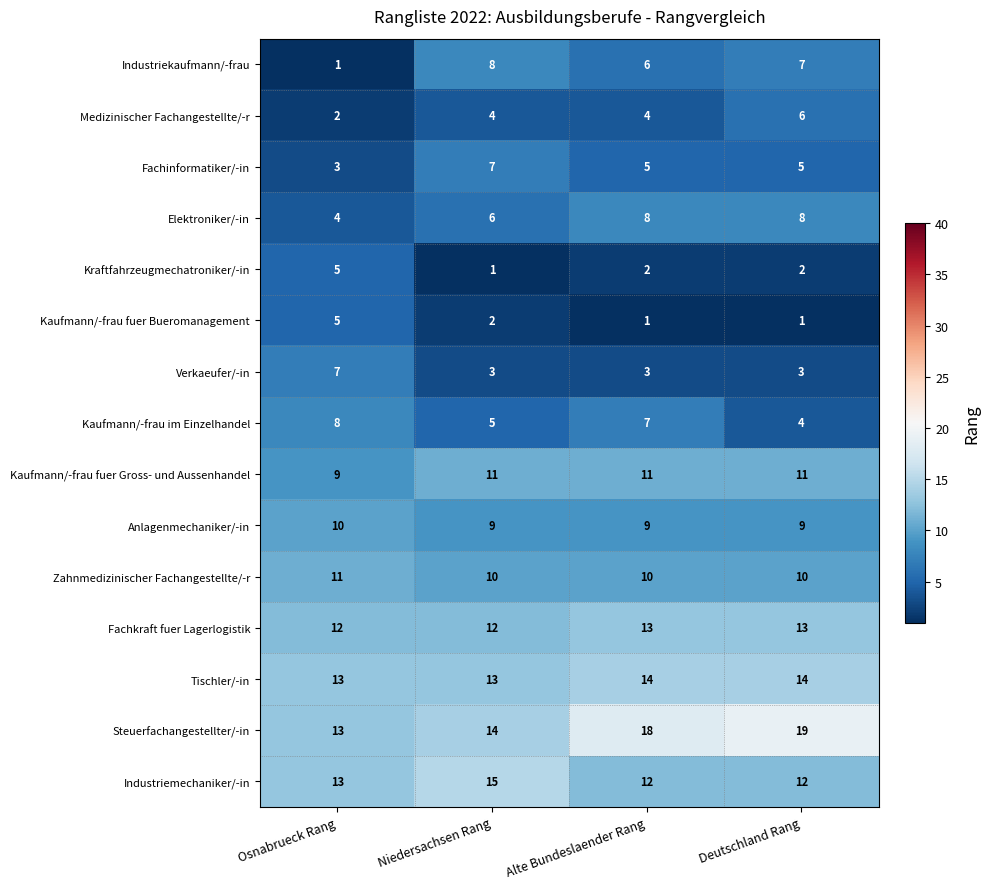

What is the difference between the Verkaeufer/-in values at Deutschland Rang and Osnabrueck Rang?

4